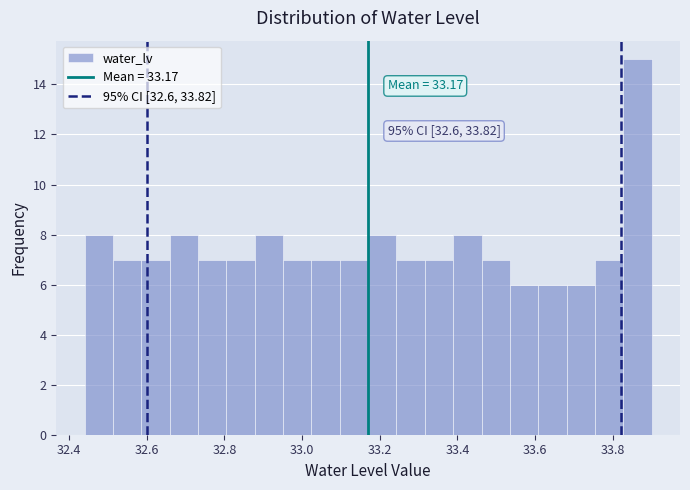

Around what value on the x-axis is the tallest bar? Give the approximate position of its centre, as read against the axis.

33.86